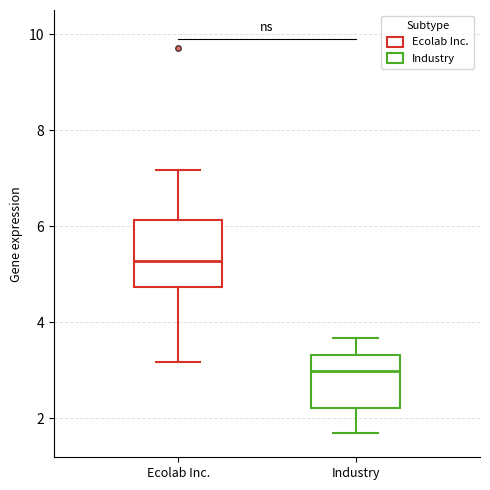

Where is the upper edge of the box for Industry on the y-axis? The values are not printed on the chart, so give them approximately, as read against the axis.

3.4